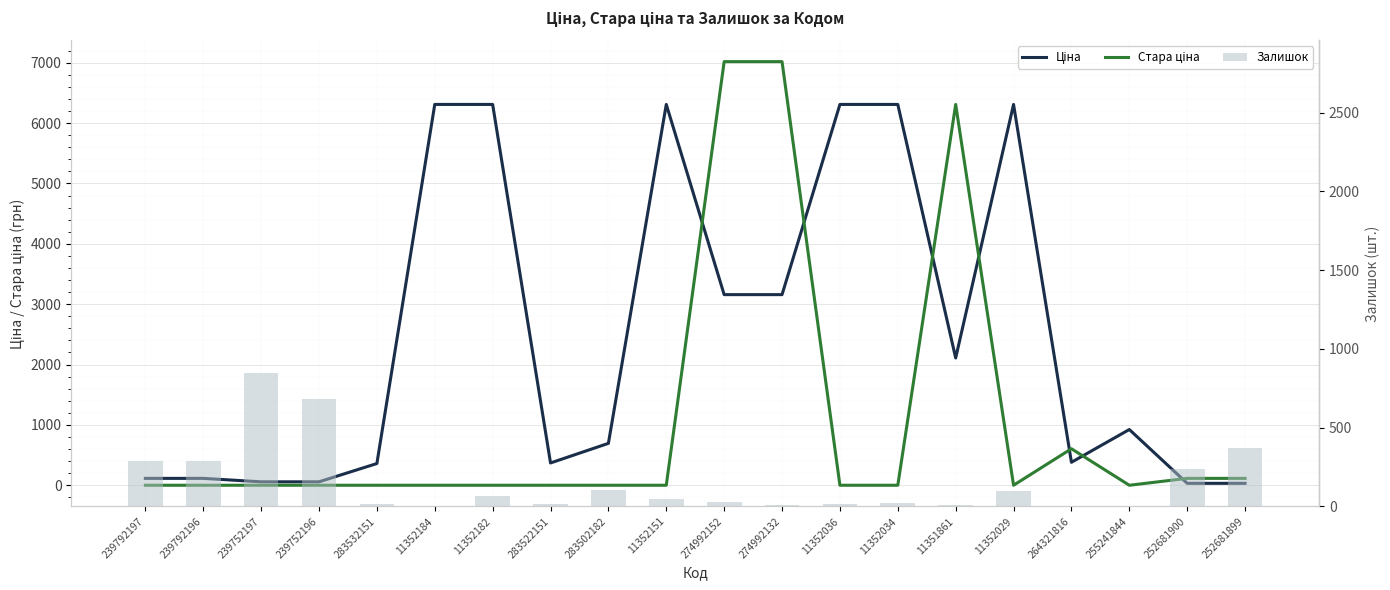

What are all the series names shown in the legend?

Ціна, Стара ціна, Залишок